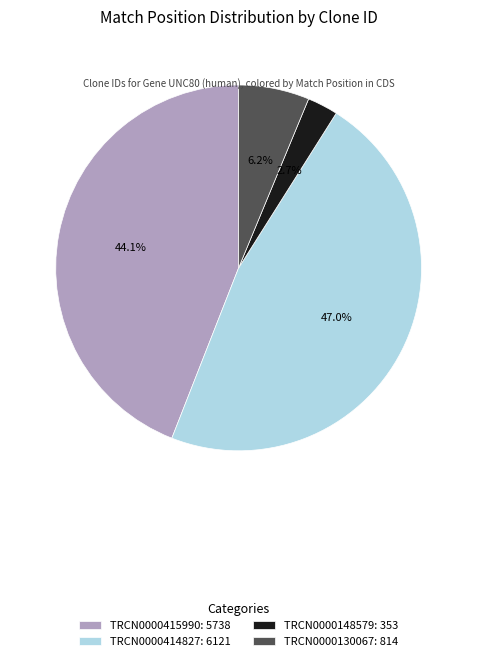

What percentage is the TRCN0000415990 slice, to the nearest percent?

44%